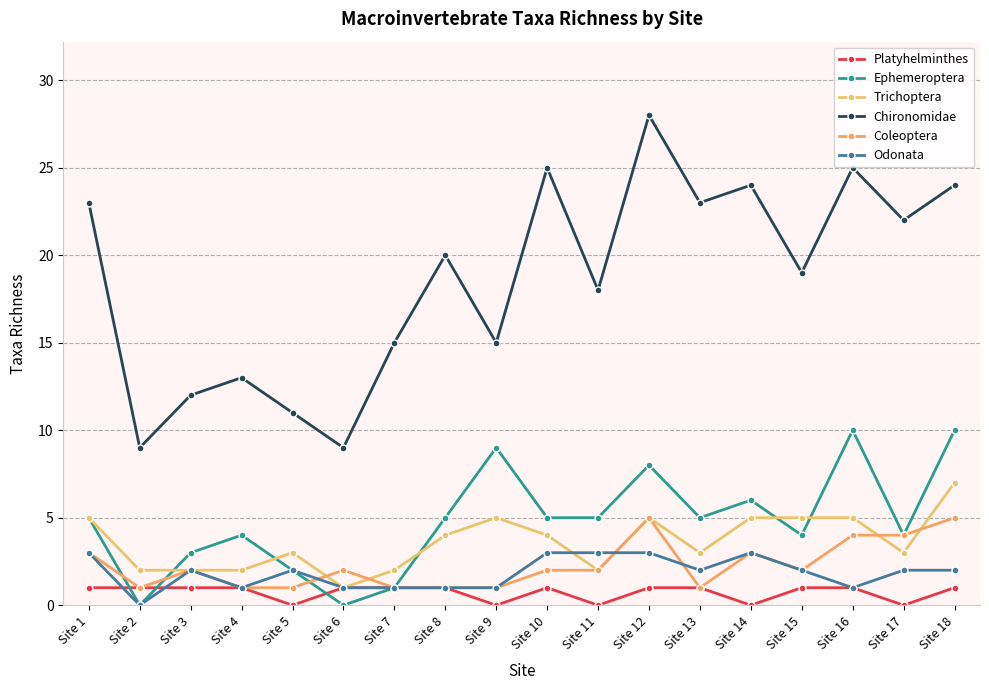

List the series in order of their peak value, lowest first.

Platyhelminthes, Odonata, Coleoptera, Trichoptera, Ephemeroptera, Chironomidae